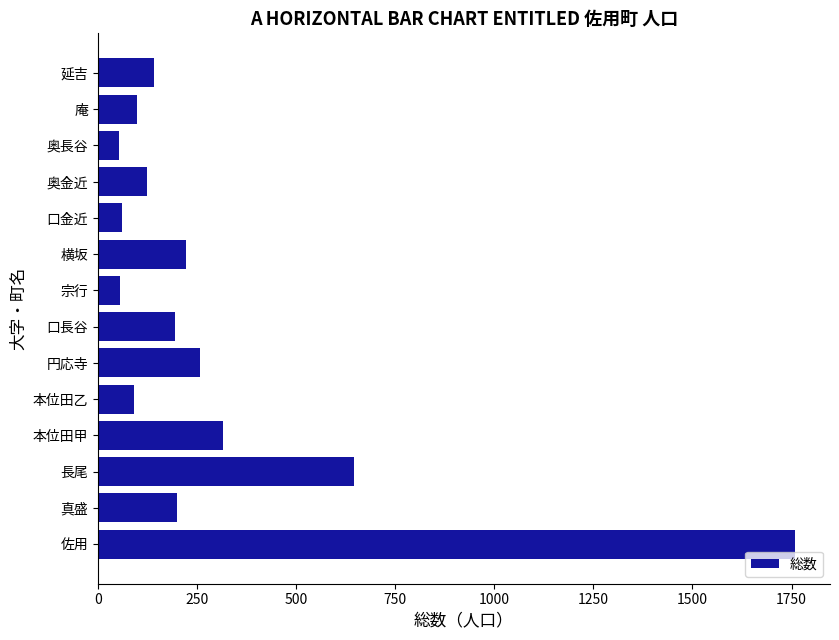

What is the difference between the maximum and minimum values?

1706